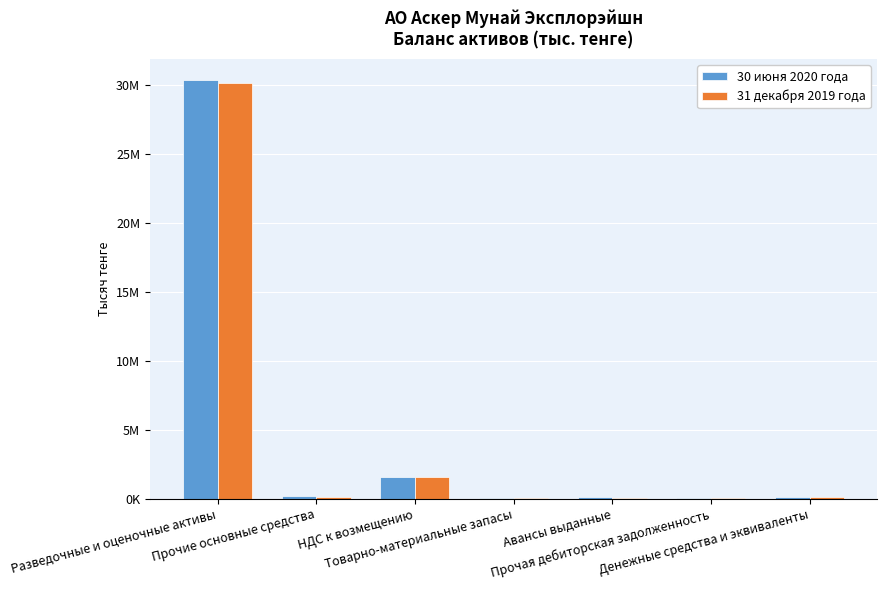

What are all the series names shown in the legend?

30 июня 2020 года, 31 декабря 2019 года